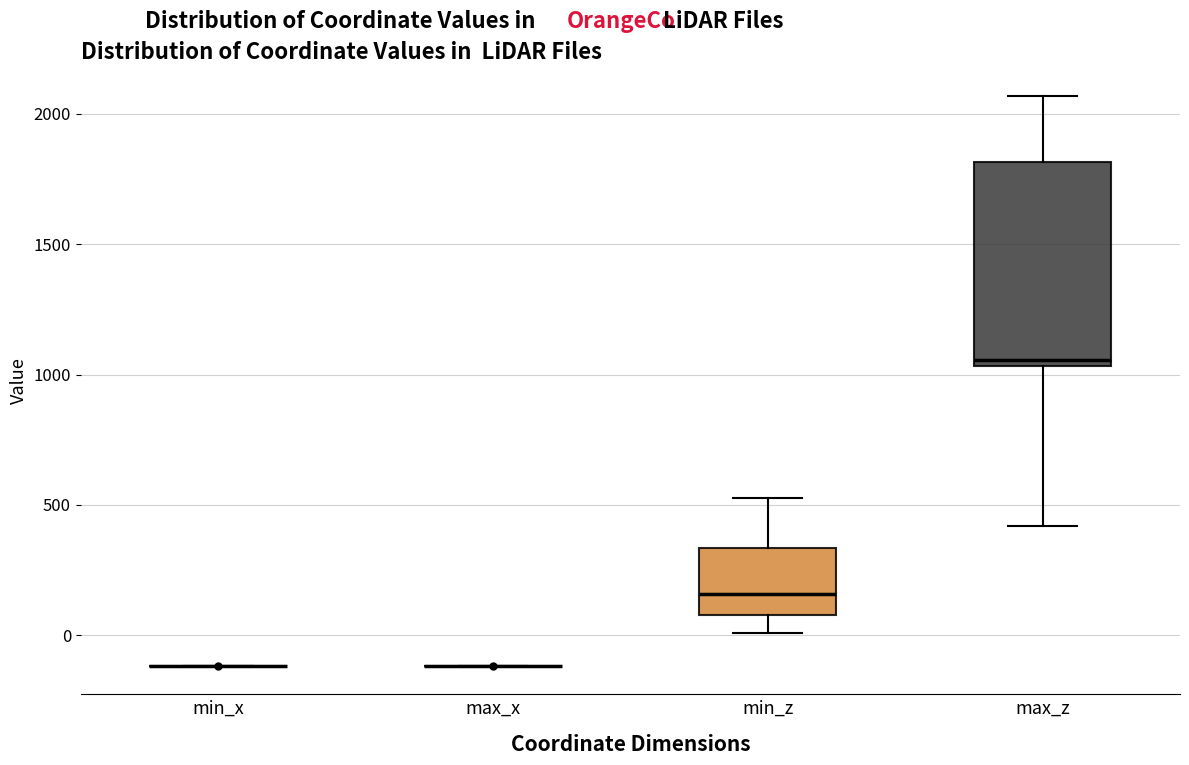

Which box is the tallest, from its lower edge to its upper edge?

max_z